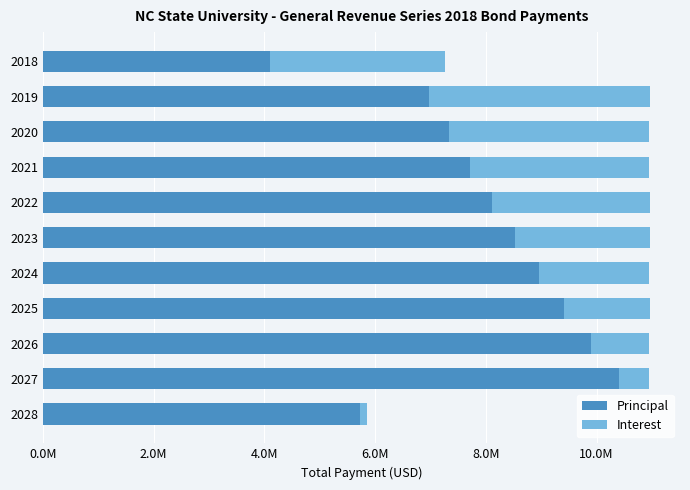

Reading left to right, extract all data points from this chart.

Principal: 4095000	6980000	7335000	7710000	8110000	8525000	8960000	9420000	9900000	10410000	5720000
Interest: 3170895	3979000	3621125	3245000	2849500	2433625	1996500	1537000	1054000	546250	143000